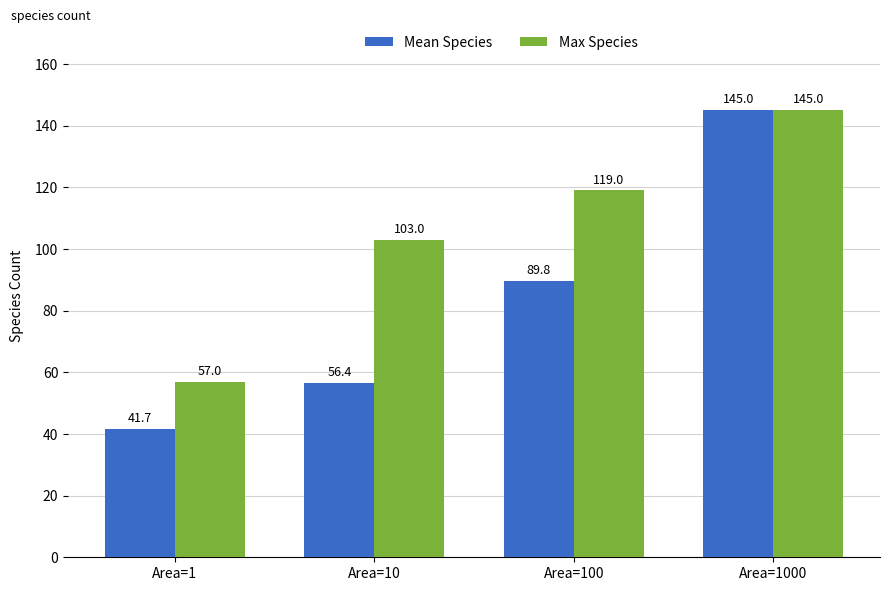

What is the average value of the Max Species series?

106.0